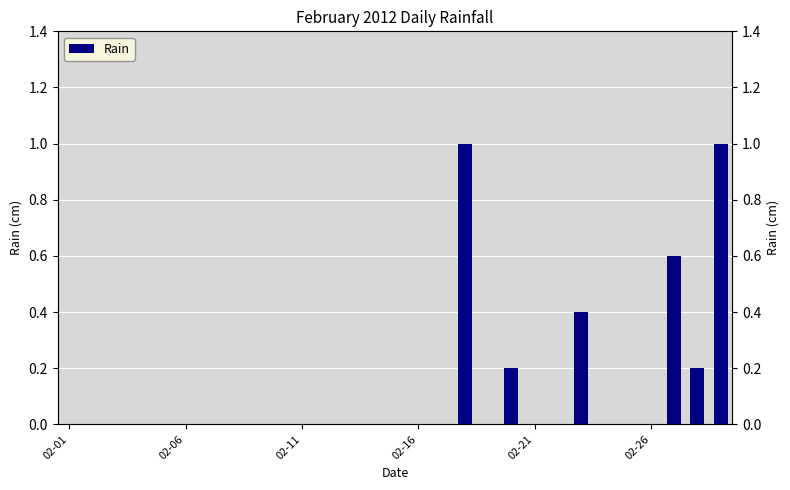

True or false: the data shows 0.0 at 02-16.

True